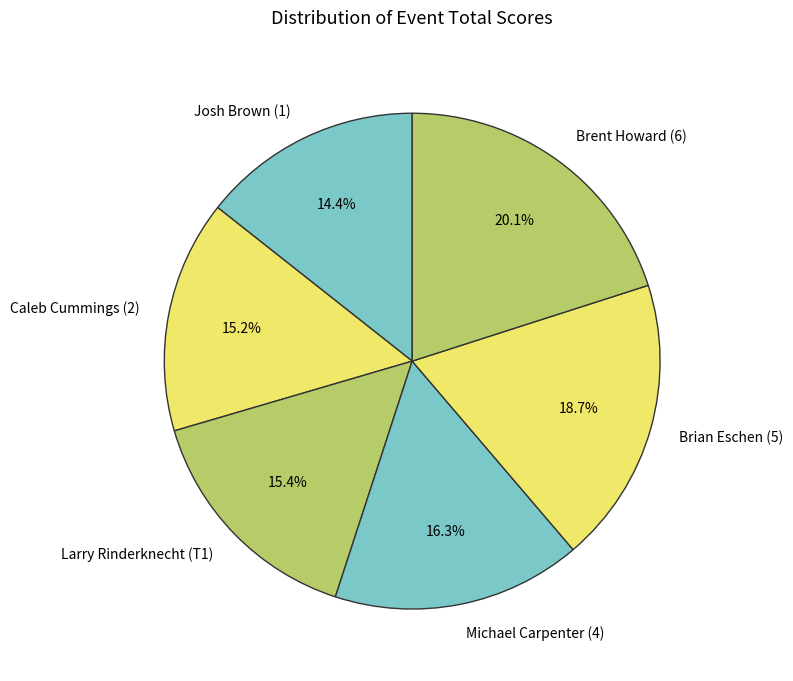

Is Larry Rinderknecht (T1) the majority of the pie?

No